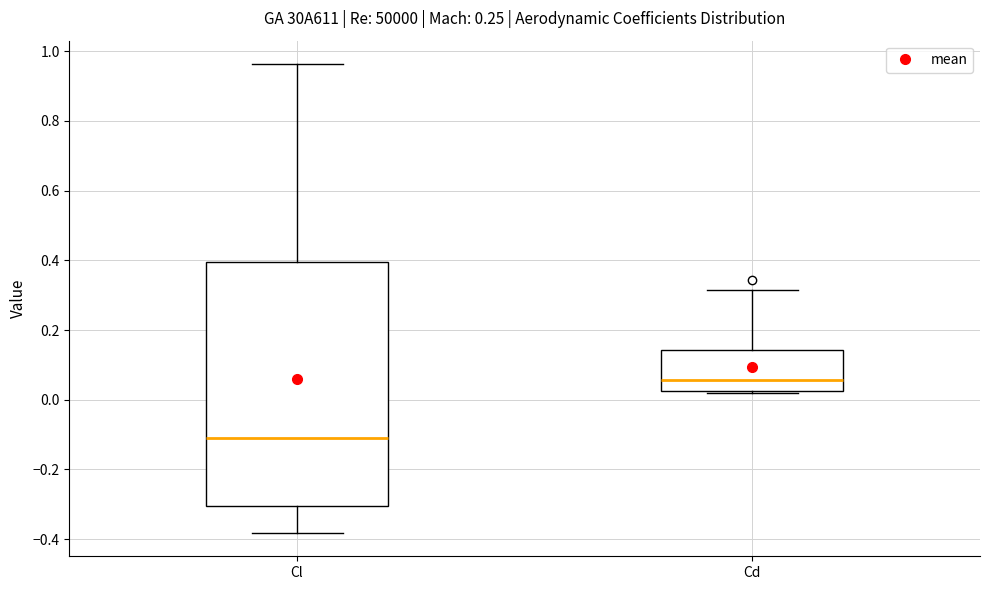

Comparing the boxes themselves (not the whiskers), which one is the tallest?

Cl